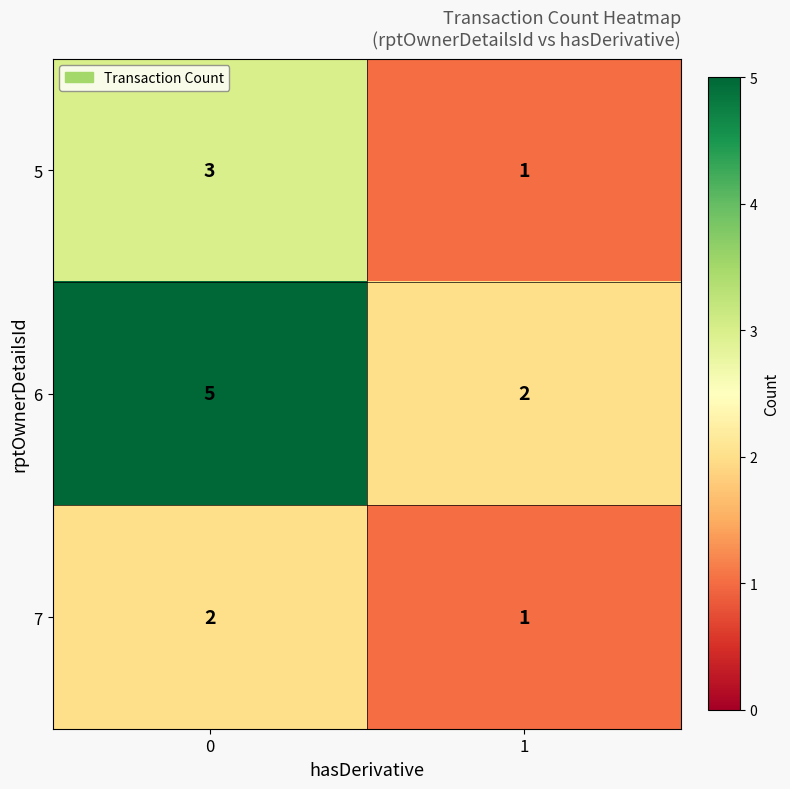

What is the difference between the maximum and minimum values in the 6 series?

3